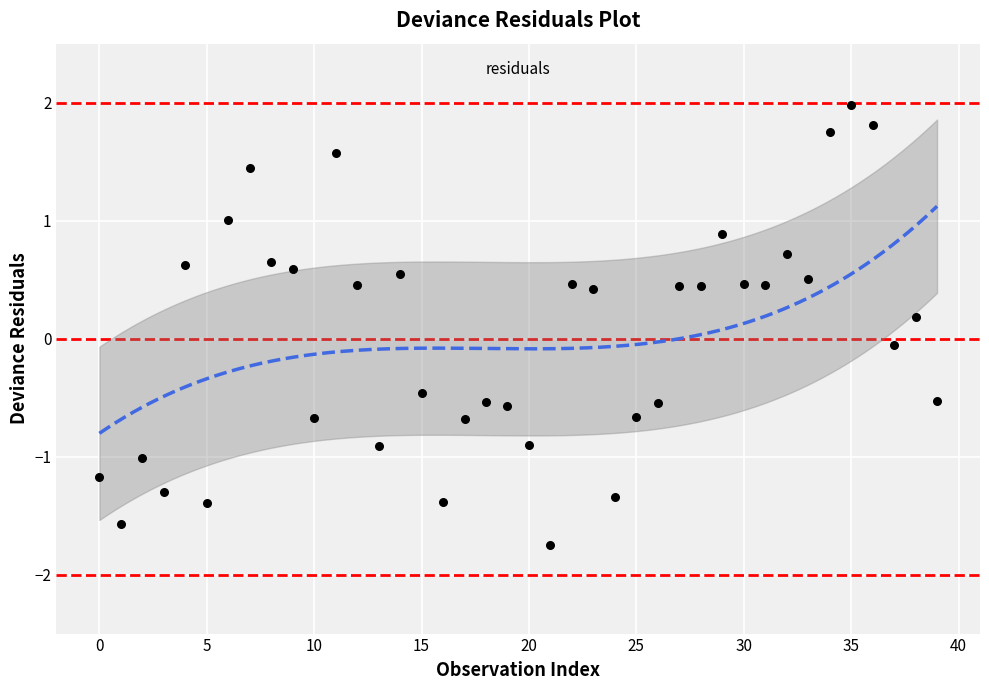

What is the range of Y values (max minus min)?

3.7